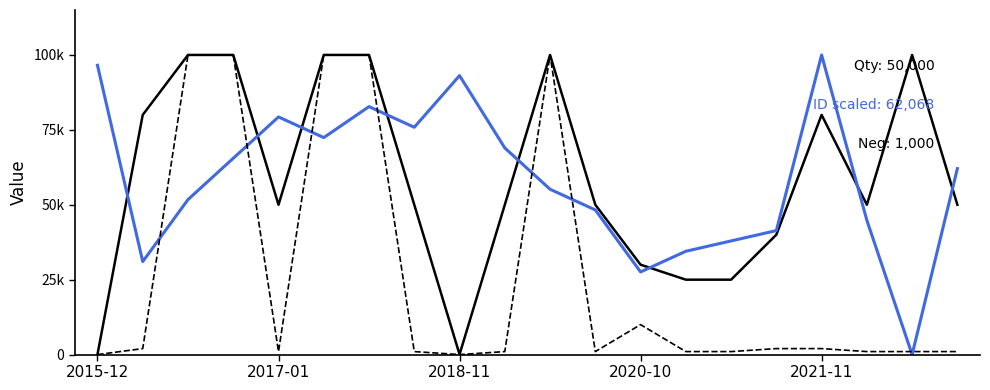

Is this an area chart (filled region under the line)?

No